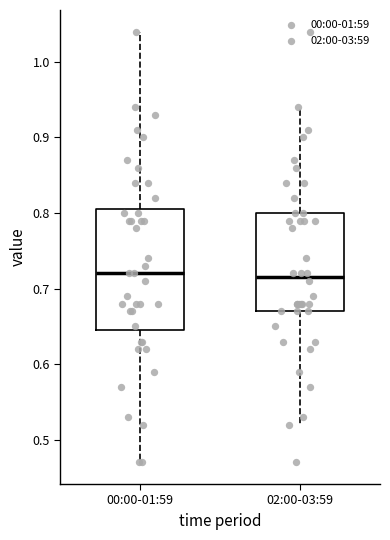

Reading left to right, read every box against the y-axis: the position of its median line, the range the box covers, and the ends of its whiskers. The values are not printed on the chart, so give them approximately, as read against the axis.

00:00-01:59: median 0.72, box 0.65 to 0.81, whiskers 0.47 to 1.04
02:00-03:59: median 0.72, box 0.67 to 0.80, whiskers 0.52 to 0.94